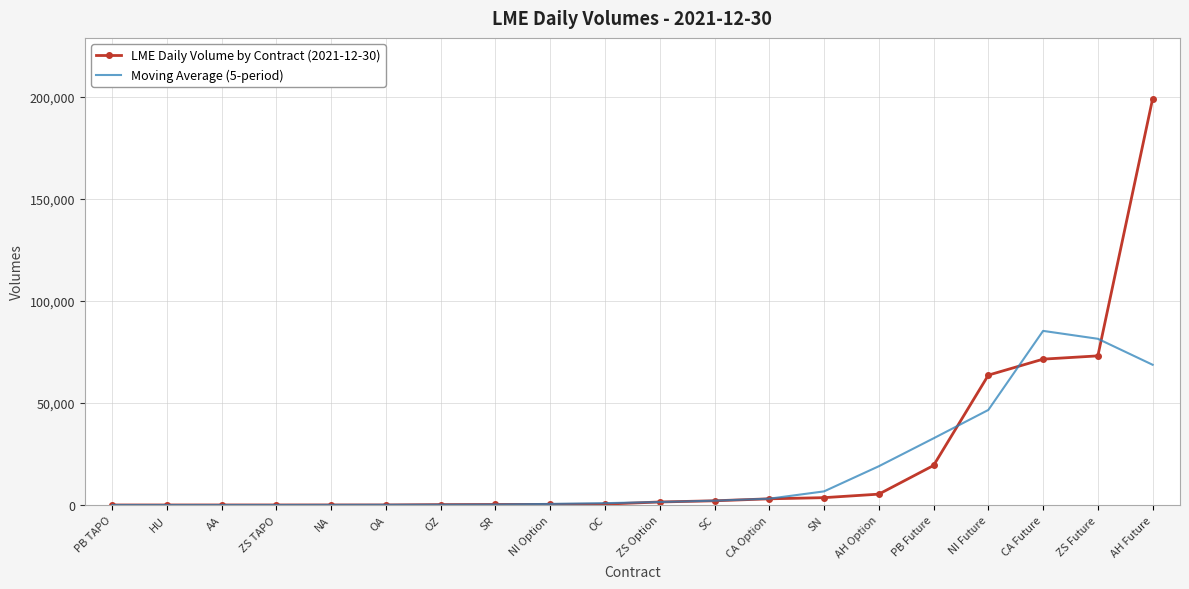

Which series has the largest range (max minus min)?

LME Daily Volume by Contract (2021-12-30)